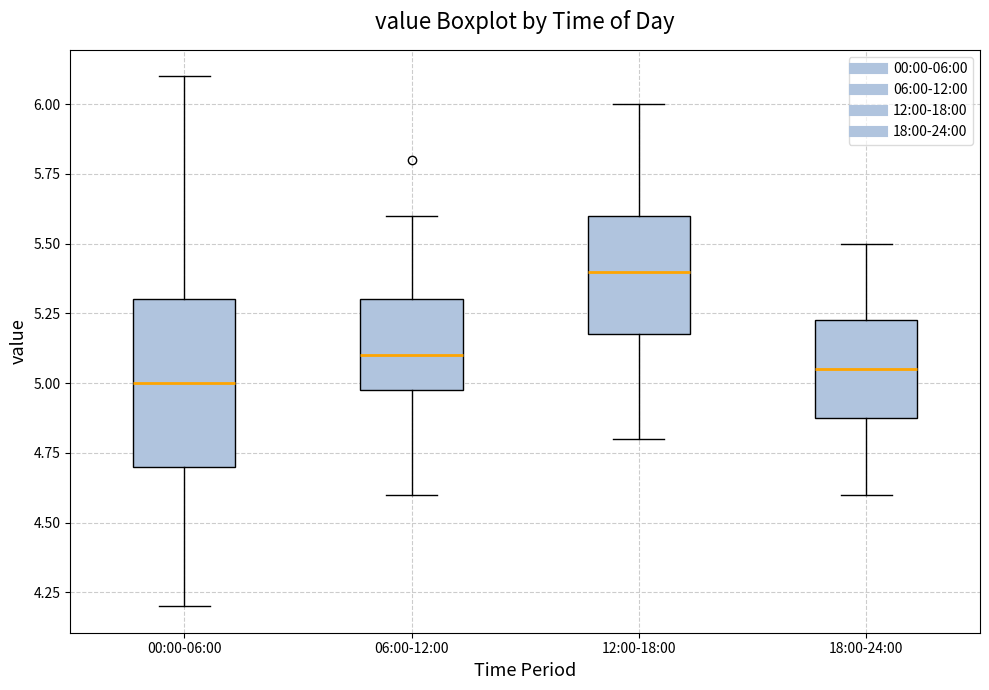

Reading left to right, read every box against the y-axis: the position of its median line, the range the box covers, and the ends of its whiskers. The values are not printed on the chart, so give them approximately, as read against the axis.

00:00-06:00: median 5.00, box 4.70 to 5.30, whiskers 4.20 to 6.10
06:00-12:00: median 5.10, box 5.00 to 5.30, whiskers 4.60 to 5.60
12:00-18:00: median 5.40, box 5.20 to 5.60, whiskers 4.80 to 6.00
18:00-24:00: median 5.05, box 4.90 to 5.25, whiskers 4.60 to 5.50